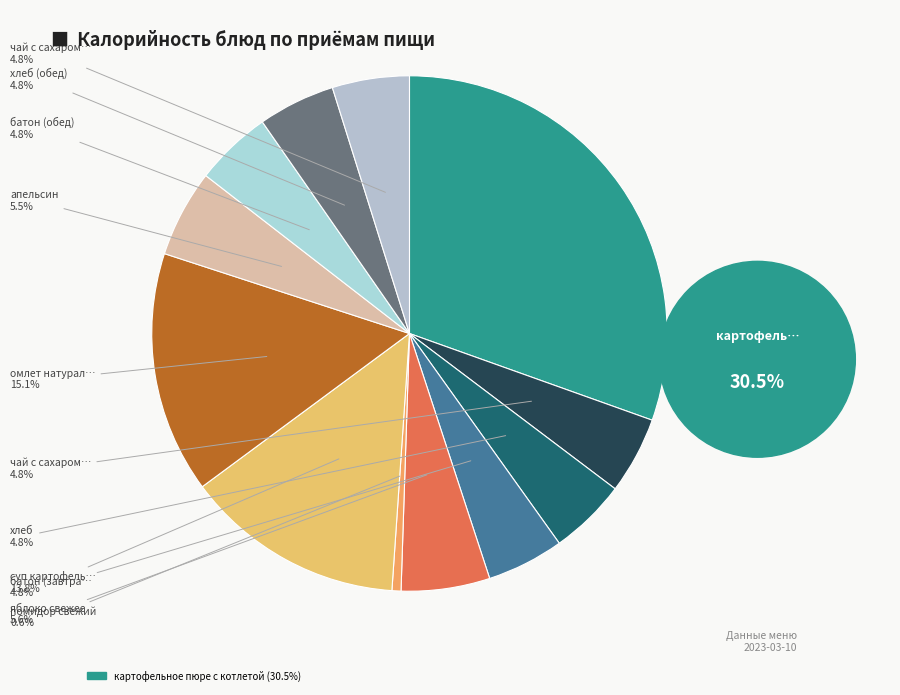

Is the sum of картофельное пюре с котлетой and омлет натуральный greater than half?

No